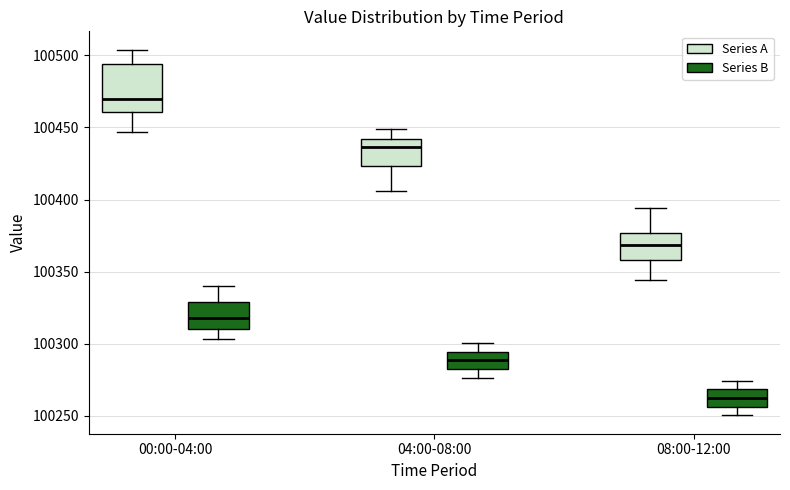

Reading left to right, read every box against the y-axis: the position of its median line, the range the box covers, and the ends of its whiskers. The values are not printed on the chart, so give them approximately, as read against the axis.

00:00-04:00 (Series A): median 100470, box 100460 to 100495, whiskers 100445 to 100505
00:00-04:00 (Series B): median 100320, box 100310 to 100330, whiskers 100305 to 100340
04:00-08:00 (Series A): median 100435, box 100425 to 100440, whiskers 100405 to 100450
04:00-08:00 (Series B): median 100290, box 100285 to 100295, whiskers 100275 to 100300
08:00-12:00 (Series A): median 100370, box 100360 to 100375, whiskers 100345 to 100395
08:00-12:00 (Series B): median 100260, box 100255 to 100270, whiskers 100250 to 100275